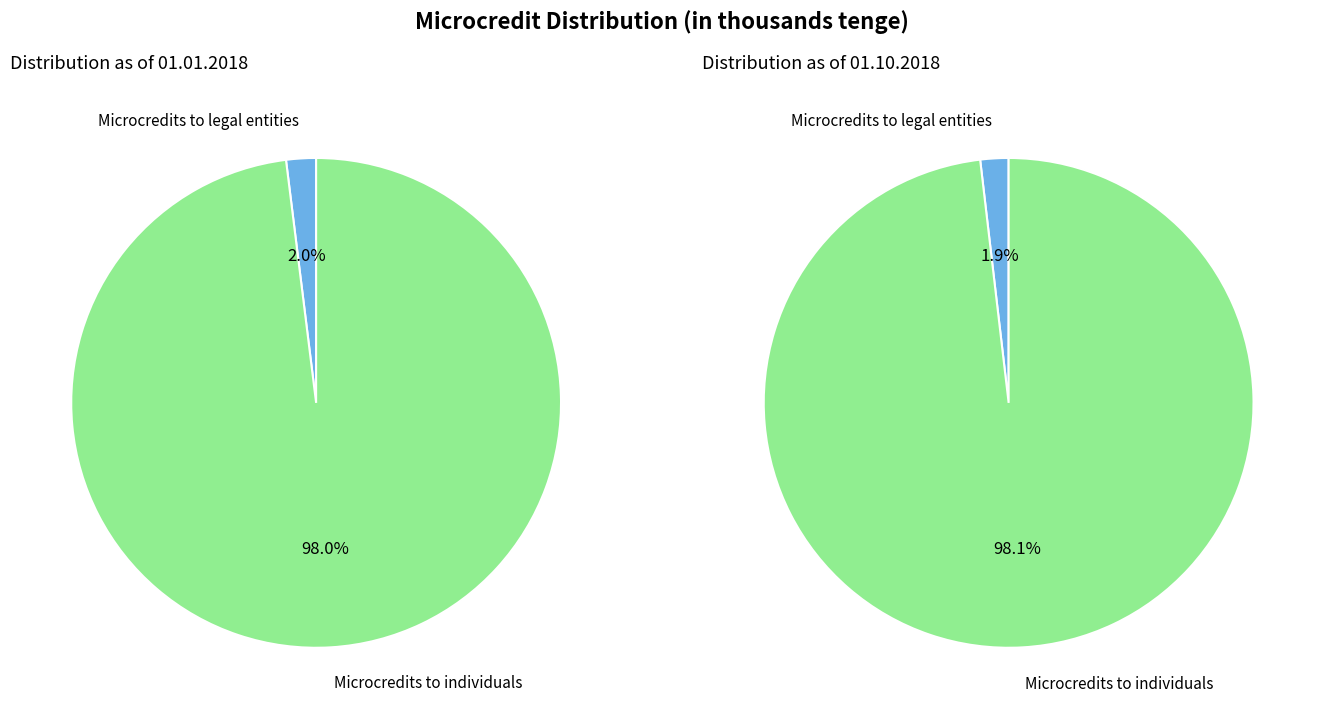

To the nearest percent, what is the difference between the largest and smallest slice percentages?

96%